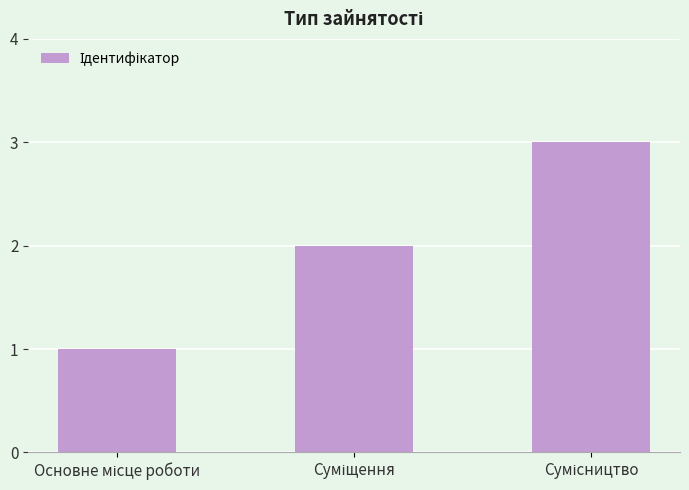

What is the value of the 2nd bar from the left?

2